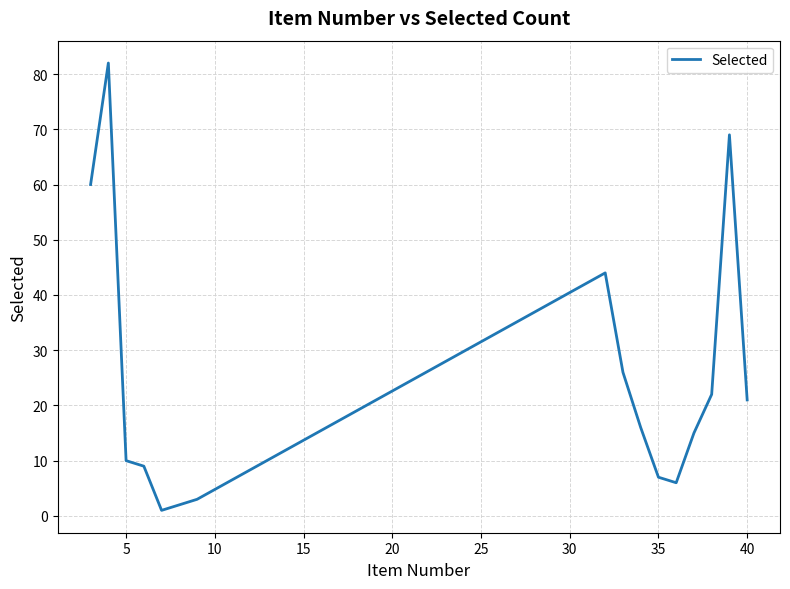

What is the greatest value displayed?

82